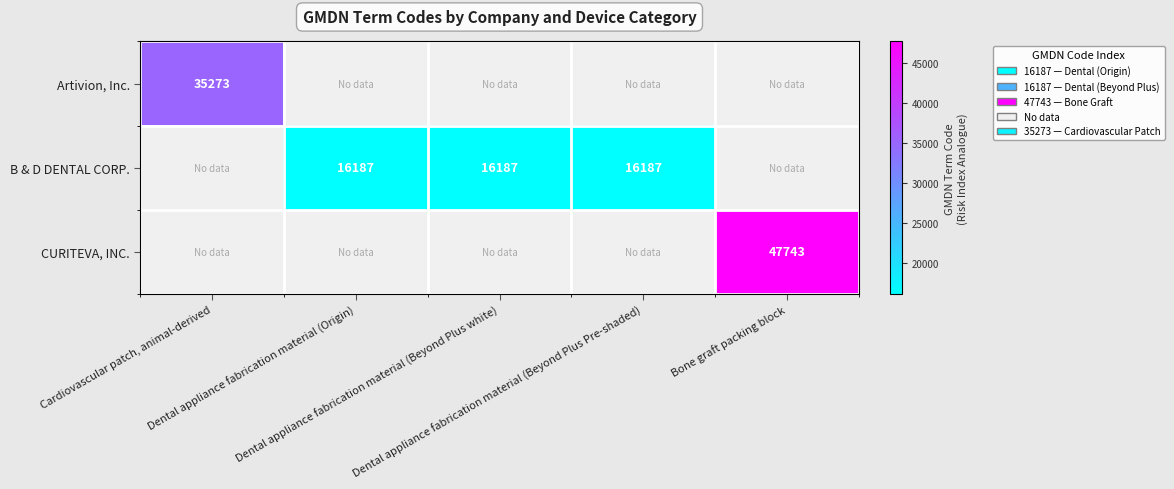

Which has a higher value, Cardiovascular patch, animal-derived or Bone graft packing block?

Bone graft packing block